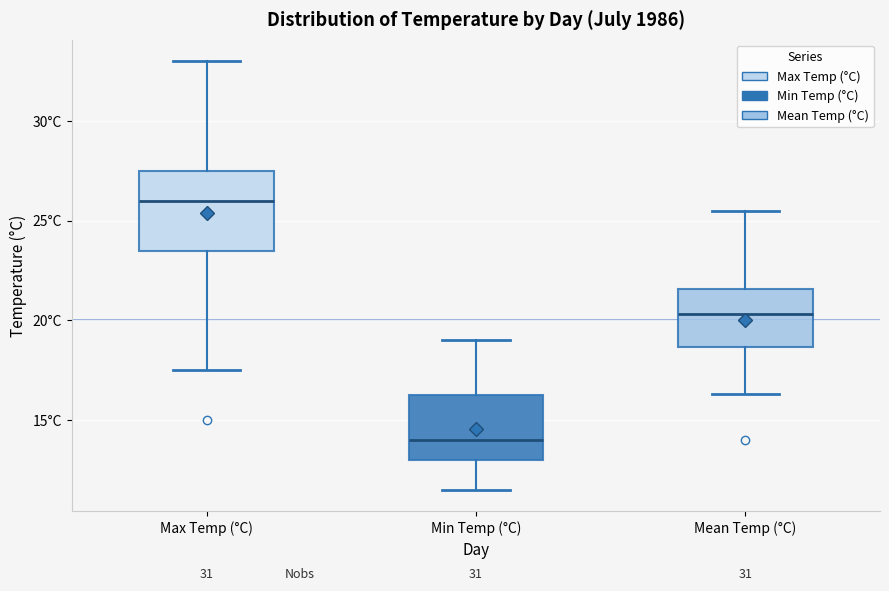

Where does the lower whisker of the box for Max Temp (°C) end on the y-axis? The values are not printed on the chart, so give them approximately, as read against the axis.

17.5